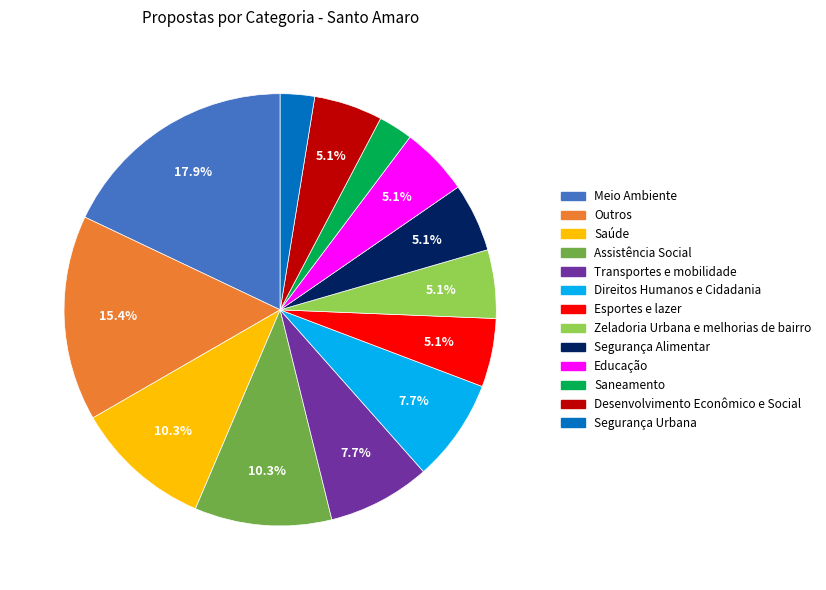

To the nearest percent, what portion does Outros represent?

15%